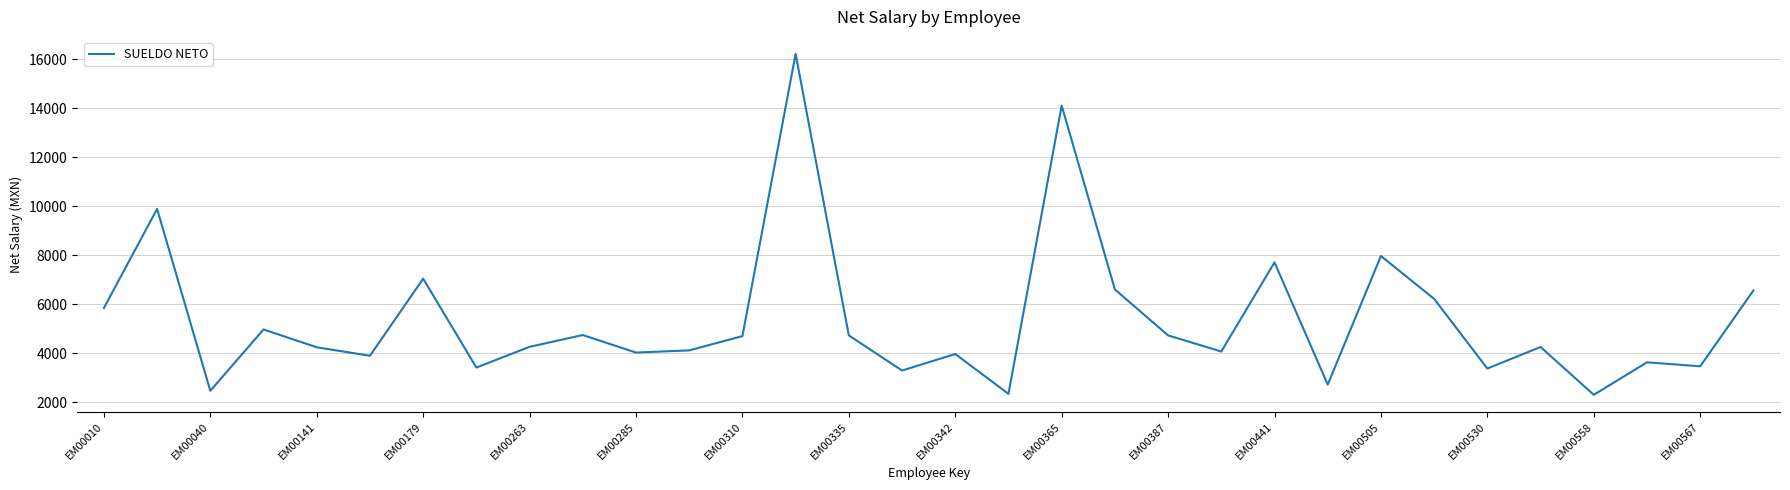

What is the difference between the maximum and minimum values?

13929.0